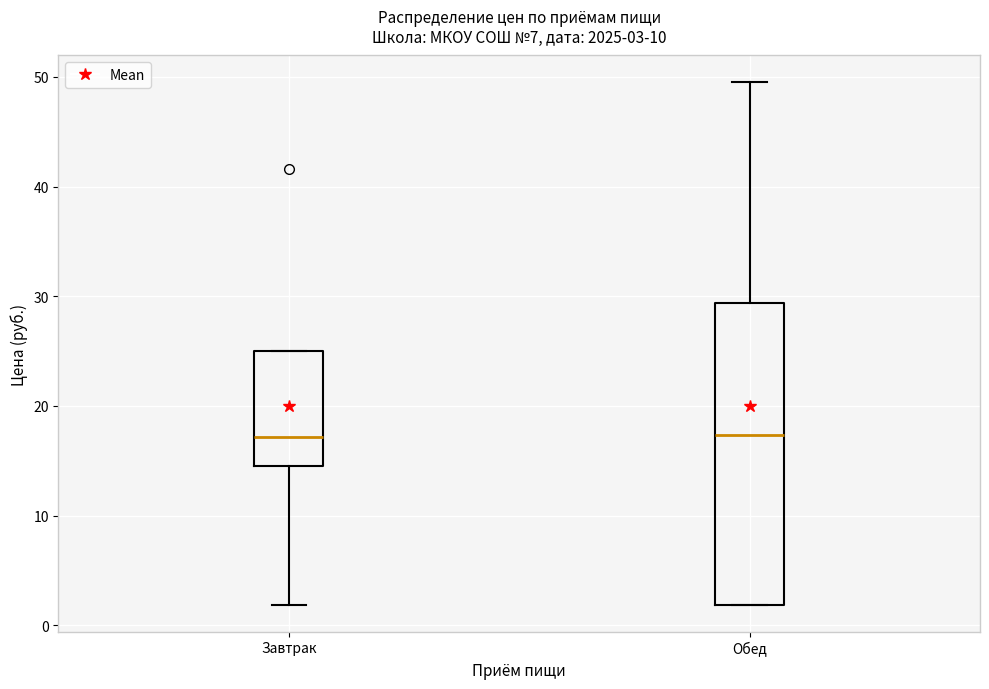

Which box is the tallest, from its lower edge to its upper edge?

Обед